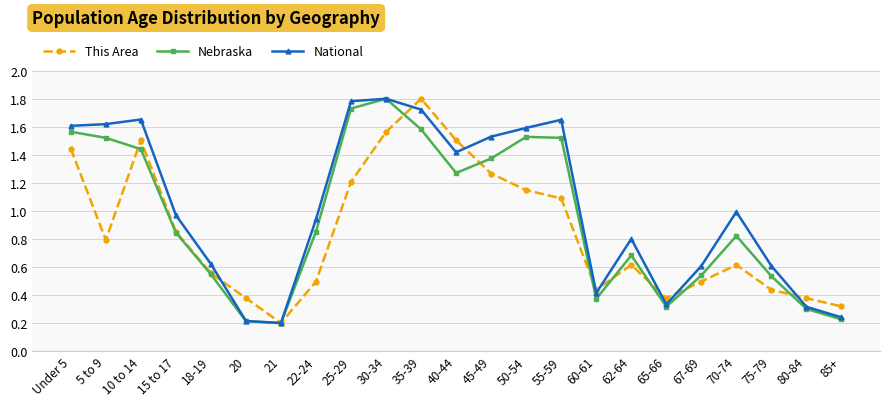

At how many categories does at least one series exceed 0?

23